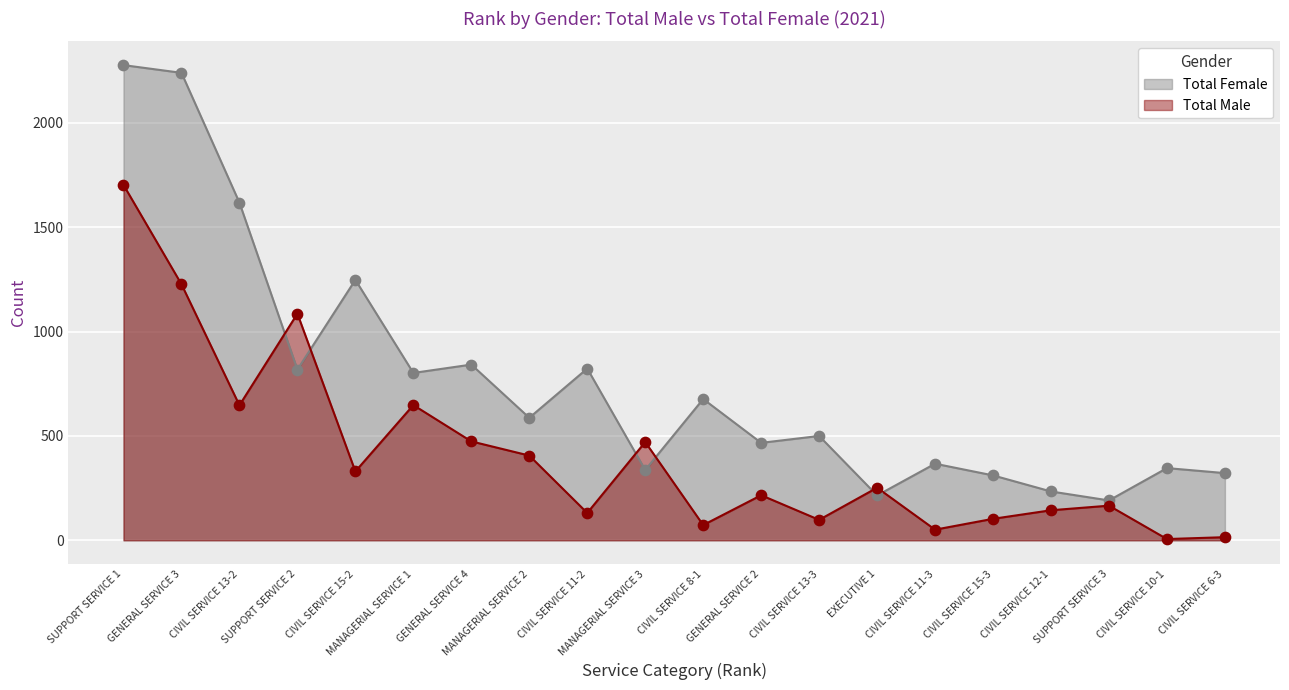

At how many categories does at least one series exceed 76?

20